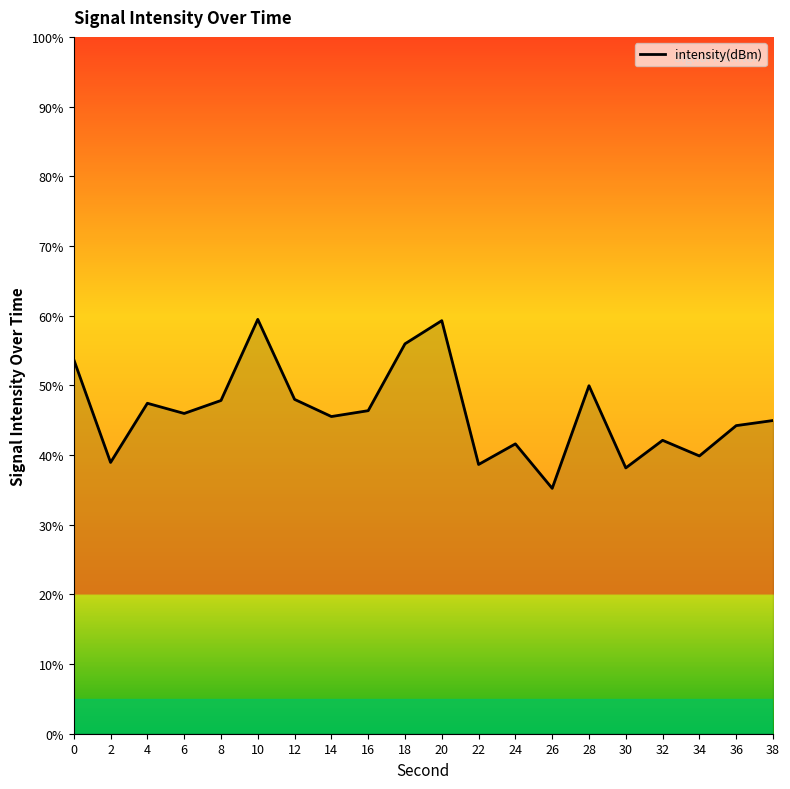

Read the value at 10.

59.5